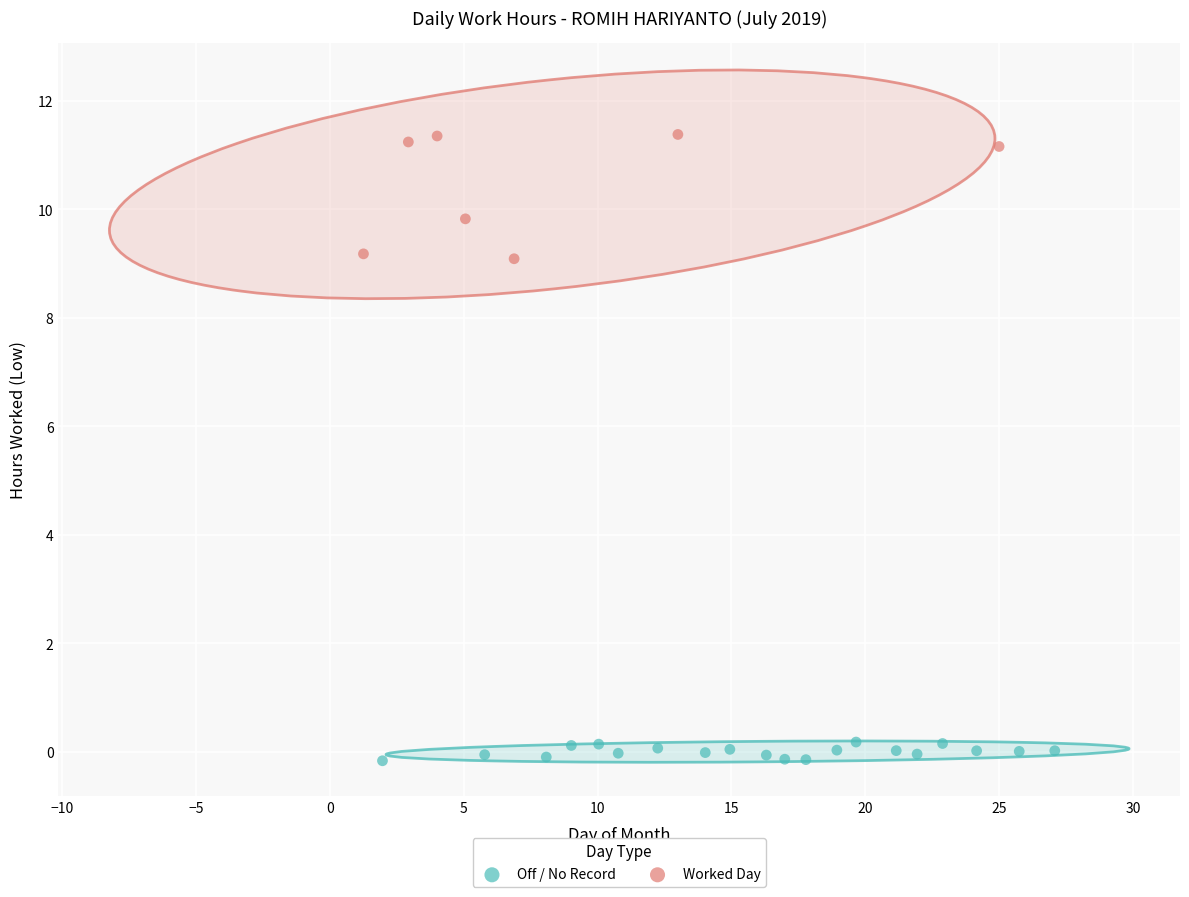

Which series has the largest Y range (max minus min)?

Worked Day